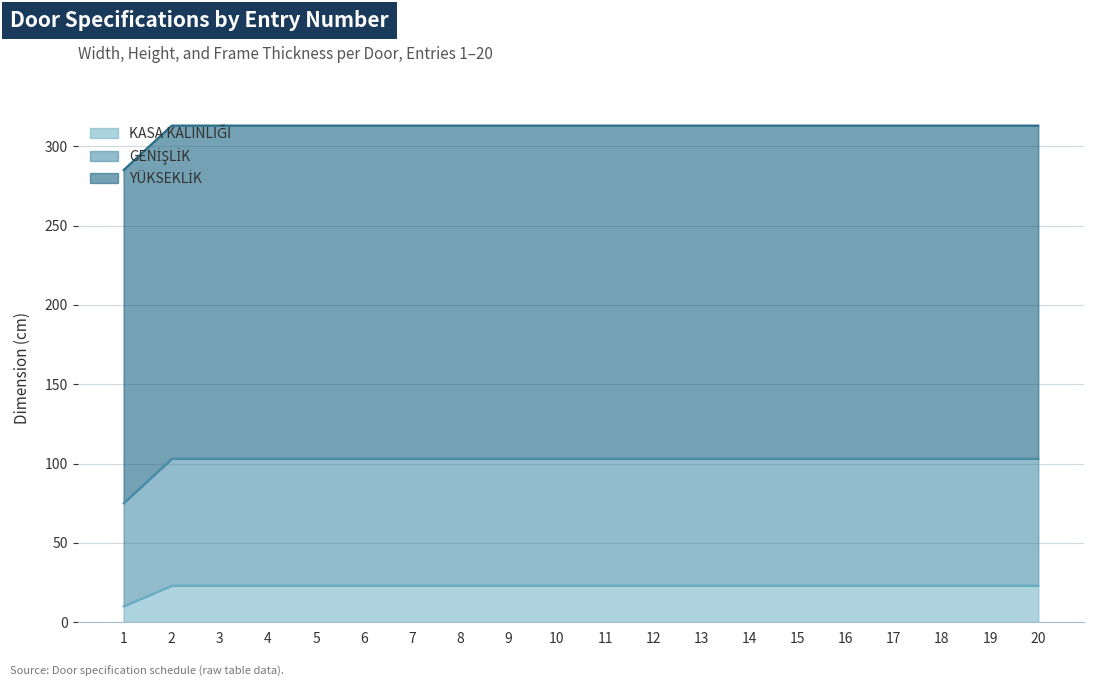

Between 7 and 14, which series saw the biggest shift?

KASA KALINLIĞI